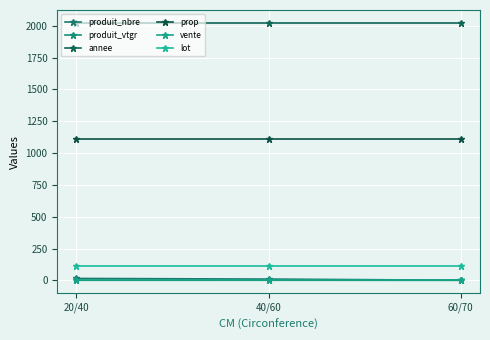

Between 60/70 and 40/60, which is larger?

40/60